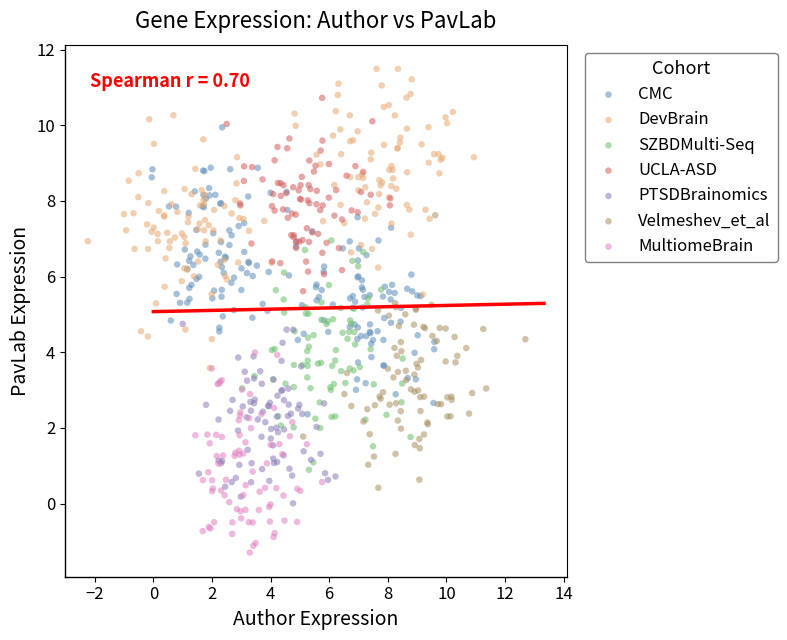

Which series reaches the maximum Y coordinate?

DevBrain